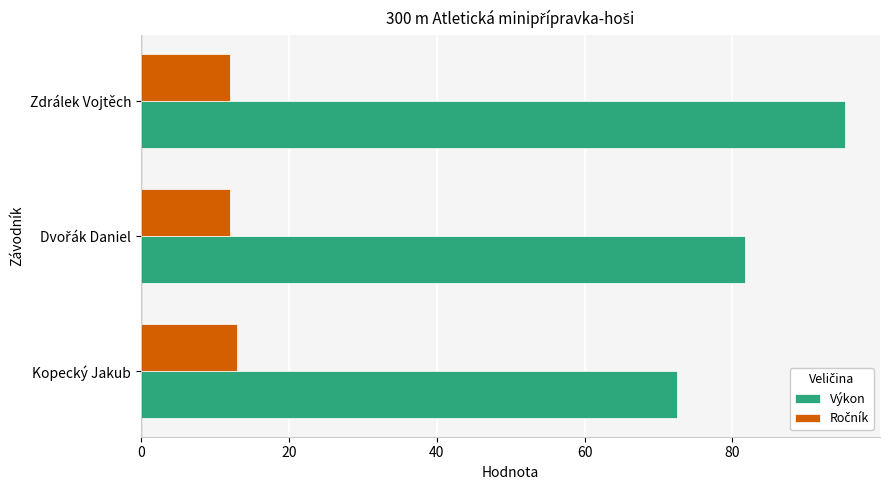

Count the number of categories in the chart.

3